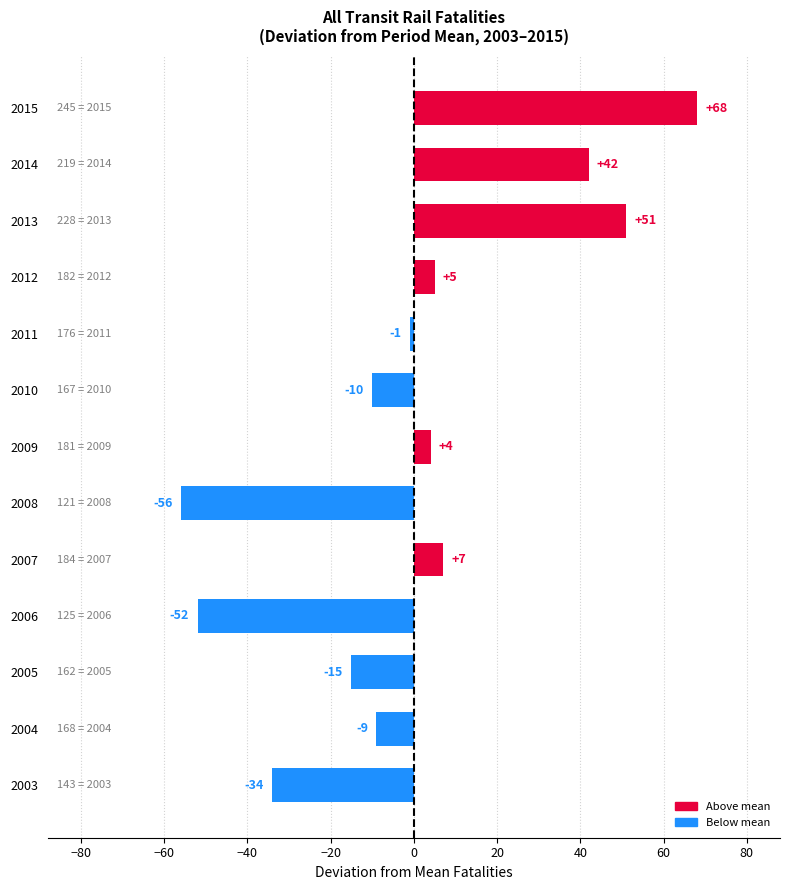

What is the difference between the maximum and second lowest values?

120